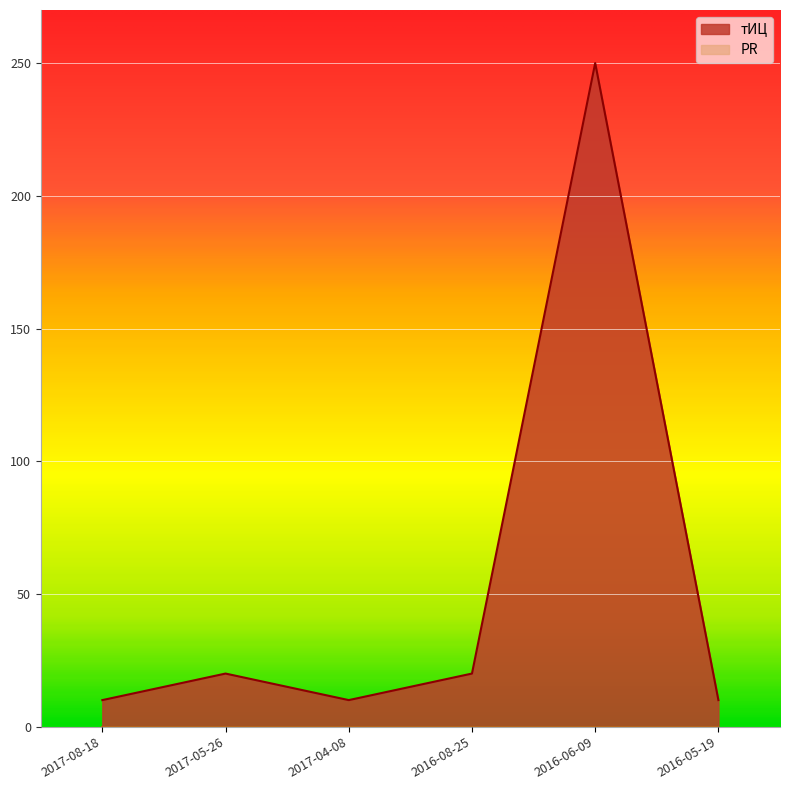

At which label is the value closest to 130?

2017-05-26